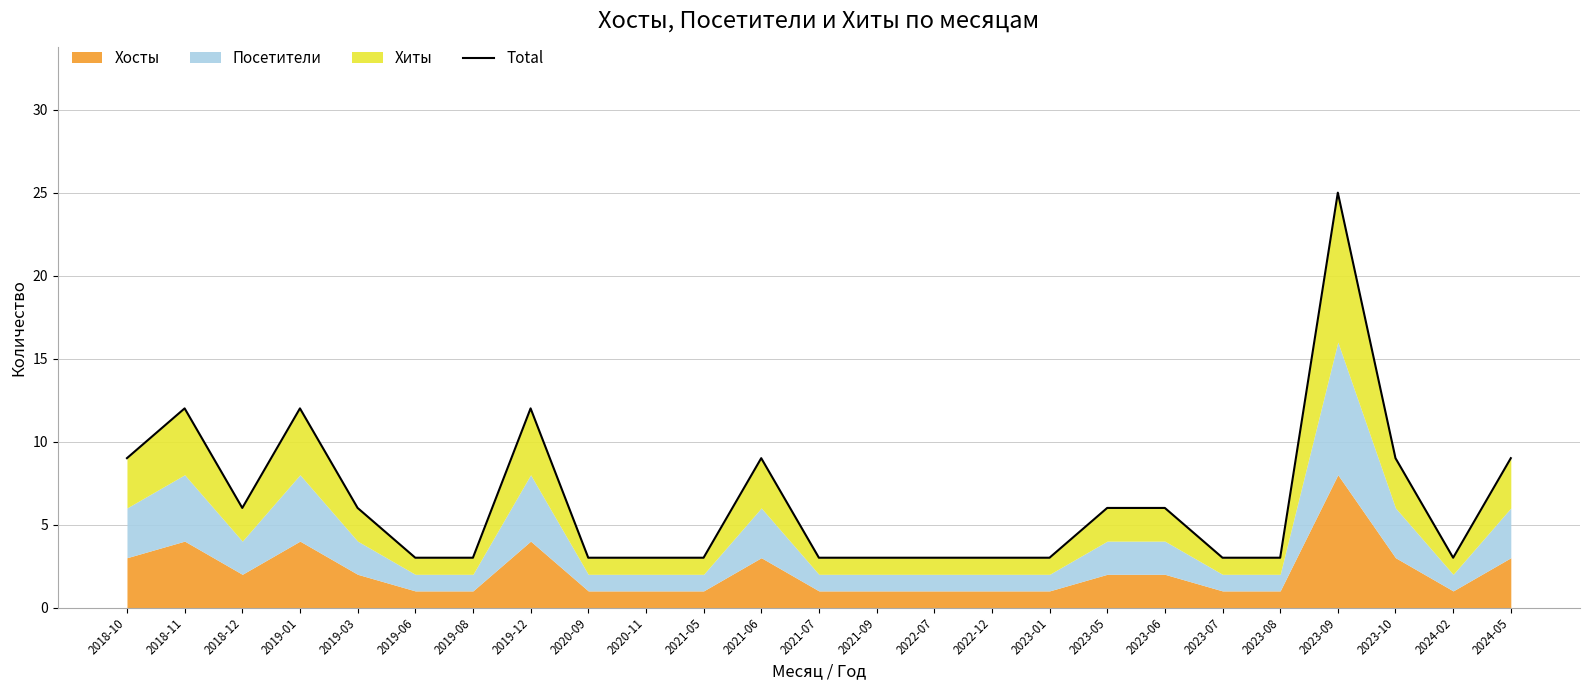

List the labels in order of value, largest first.

2023-09, 2018-11, 2019-01, 2019-12, 2018-10, 2021-06, 2023-10, 2024-05, 2018-12, 2019-03, 2023-05, 2023-06, 2019-06, 2019-08, 2020-09, 2020-11, 2021-05, 2021-07, 2021-09, 2022-07, 2022-12, 2023-01, 2023-07, 2023-08, 2024-02